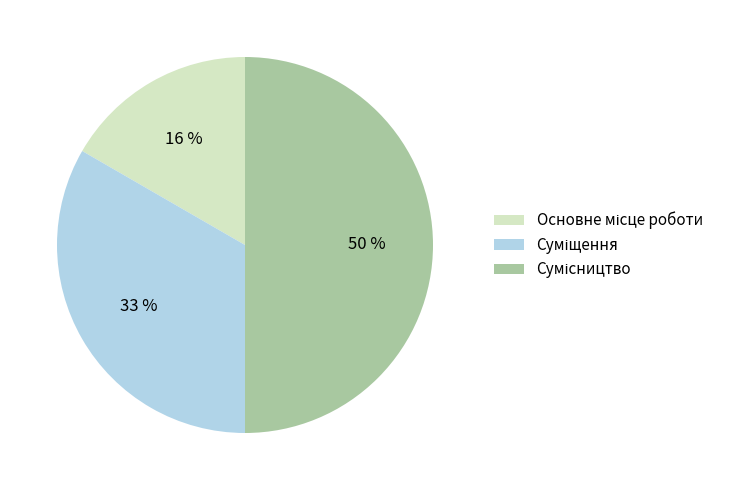

To the nearest percent, what percentage of the pie is Основне місце роботи?

17%